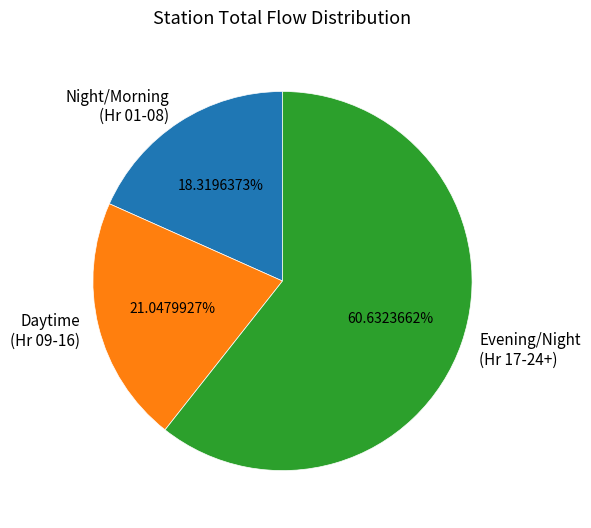

What is the majority slice?

Evening/Night (Hr 17-24+)